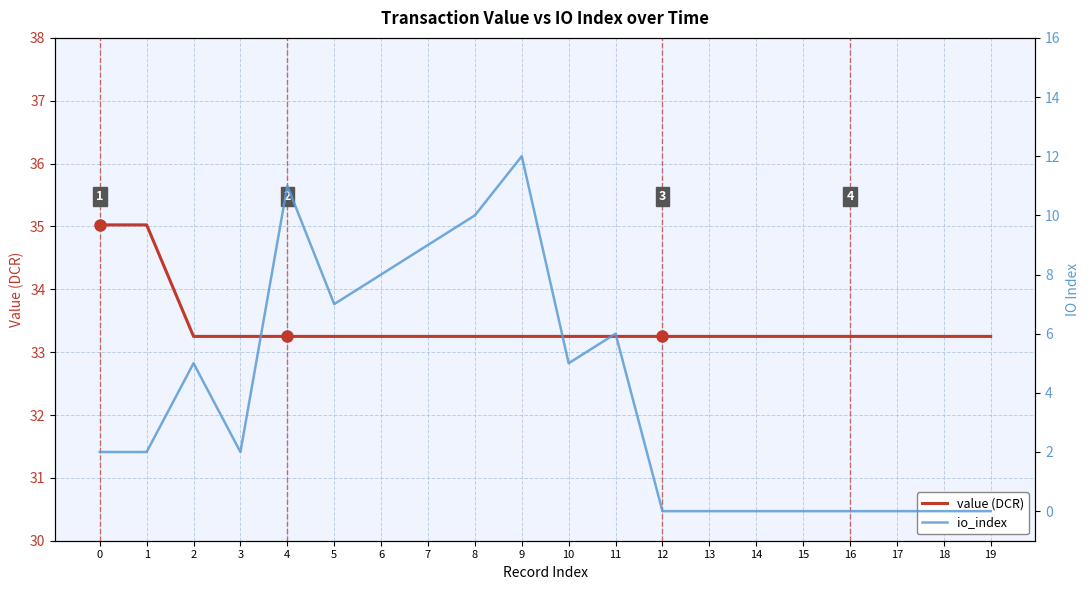

How many series are shown in this chart?

2